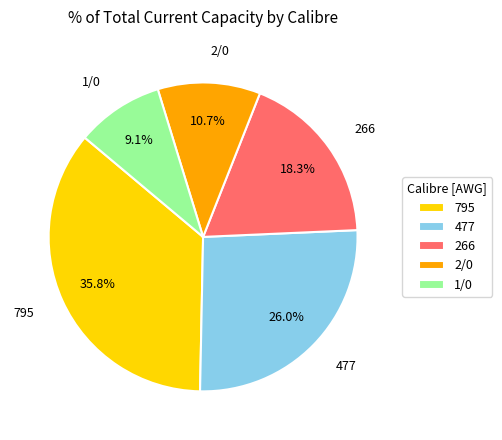

To the nearest percent, what is the difference between the largest and smallest slice percentages?

27%